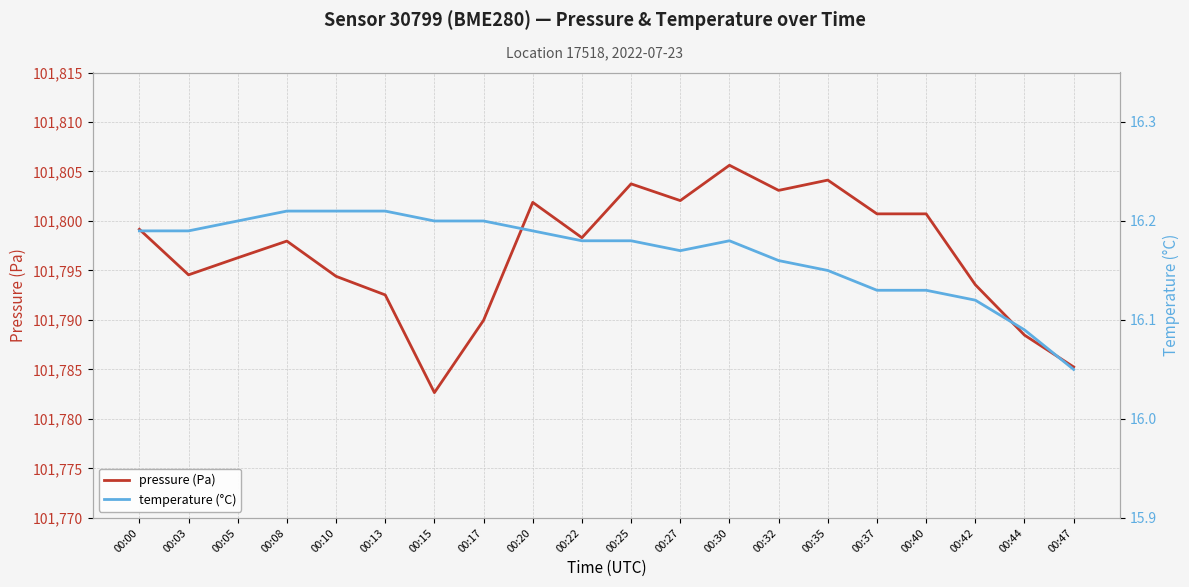

Reading left to right, transcribe all the data shown in this chart.

pressure (Pa): 101799.2	101794.6	101796.3	101798.0	101794.4	101792.5	101782.7	101790.0	101801.9	101798.3	101803.8	101802.1	101805.6	101803.1	101804.1	101800.7	101800.7	101793.6	101788.5	101785.2
temperature (°C): 16.2	16.2	16.2	16.2	16.2	16.2	16.2	16.2	16.2	16.2	16.2	16.2	16.2	16.2	16.1	16.1	16.1	16.1	16.1	16.1